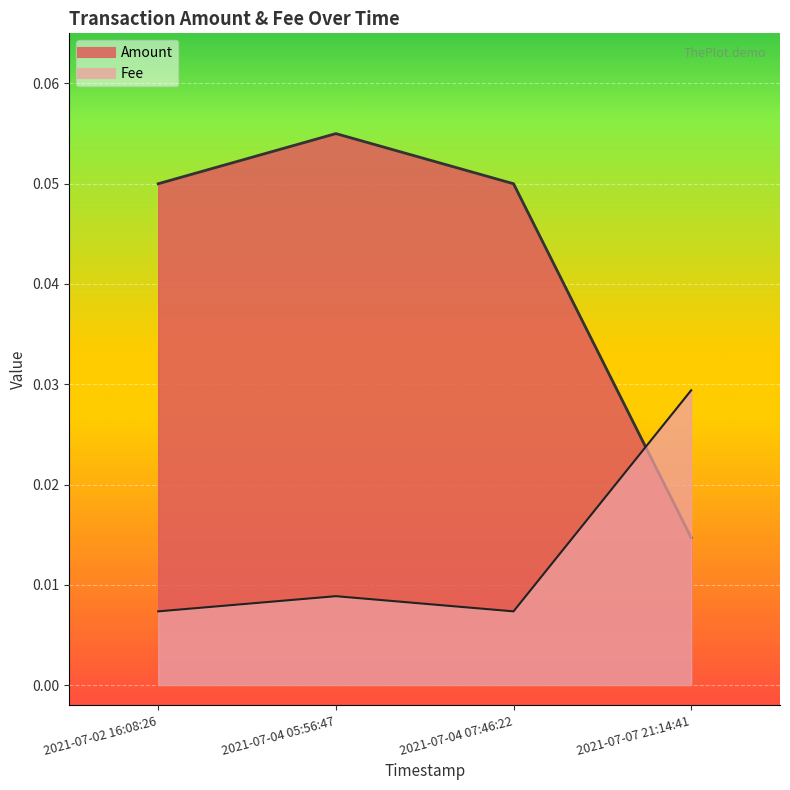

Rank the series by their maximum value, from highest to lowest.

Amount, Fee